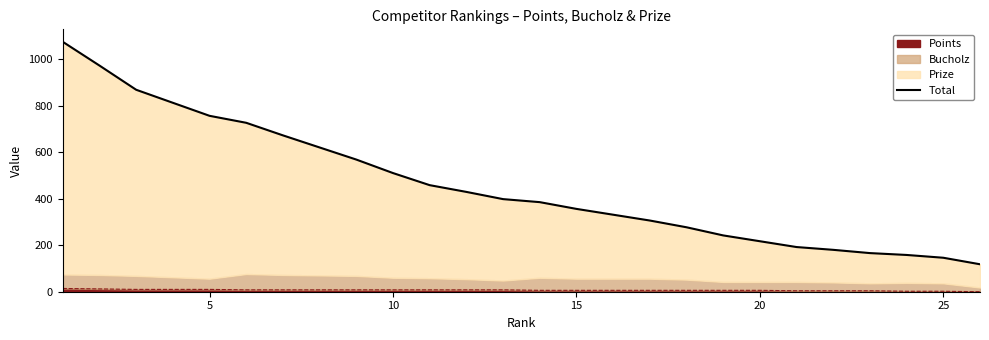

How many values are below 398?

13